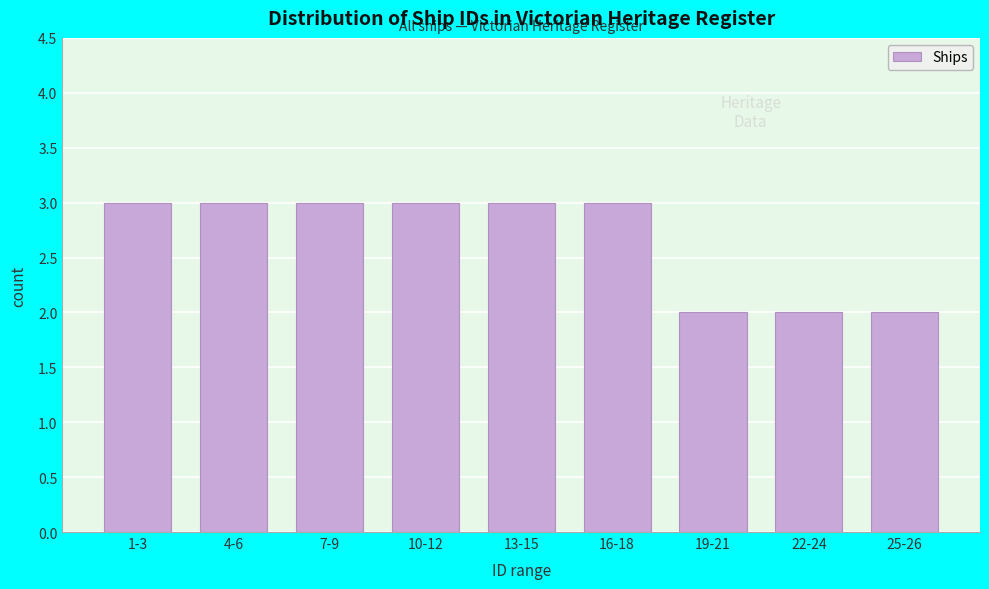

Reading left to right, what are all the values shown in this chart?

3	3	3	3	3	3	2	2	2